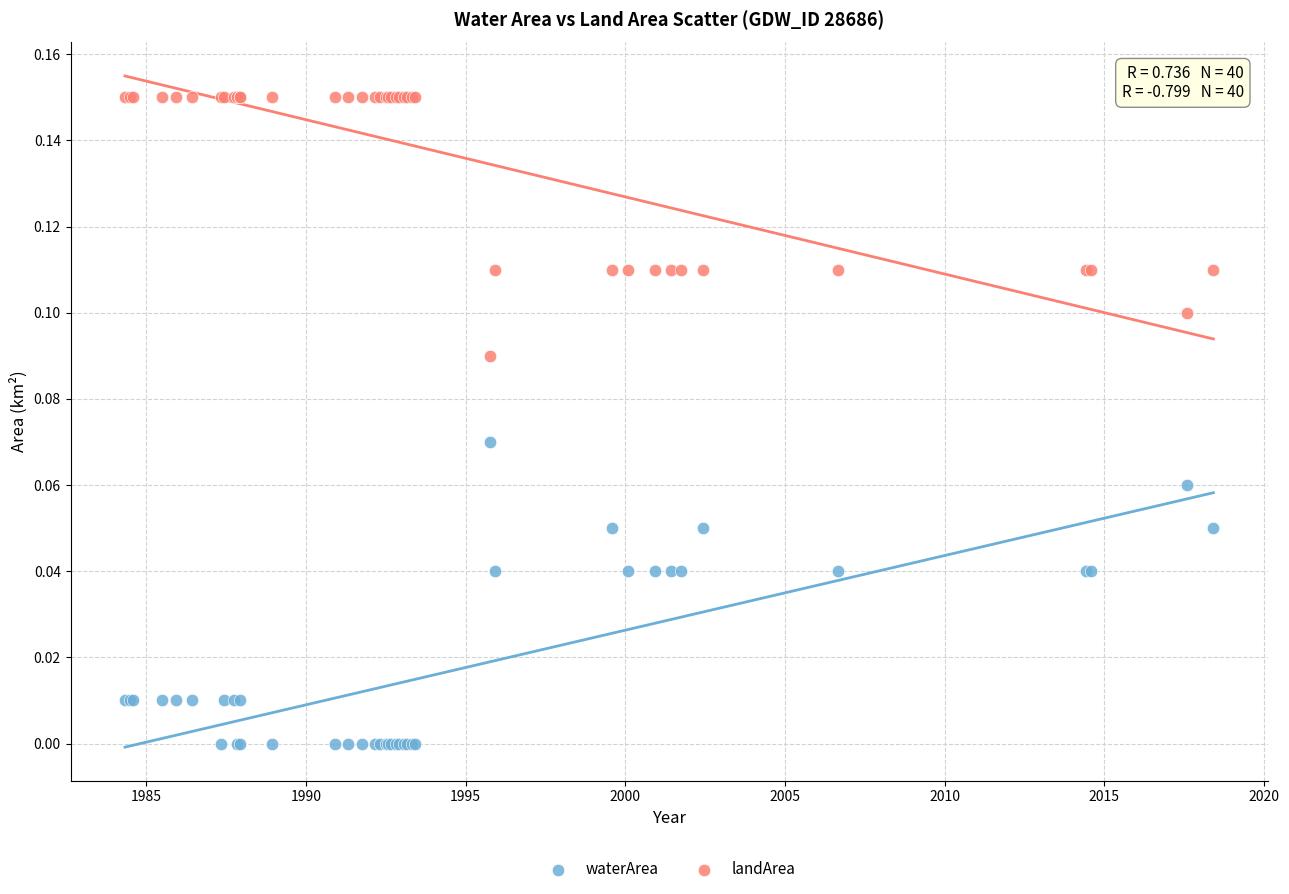

Which series contains the lowest Y value?

waterArea